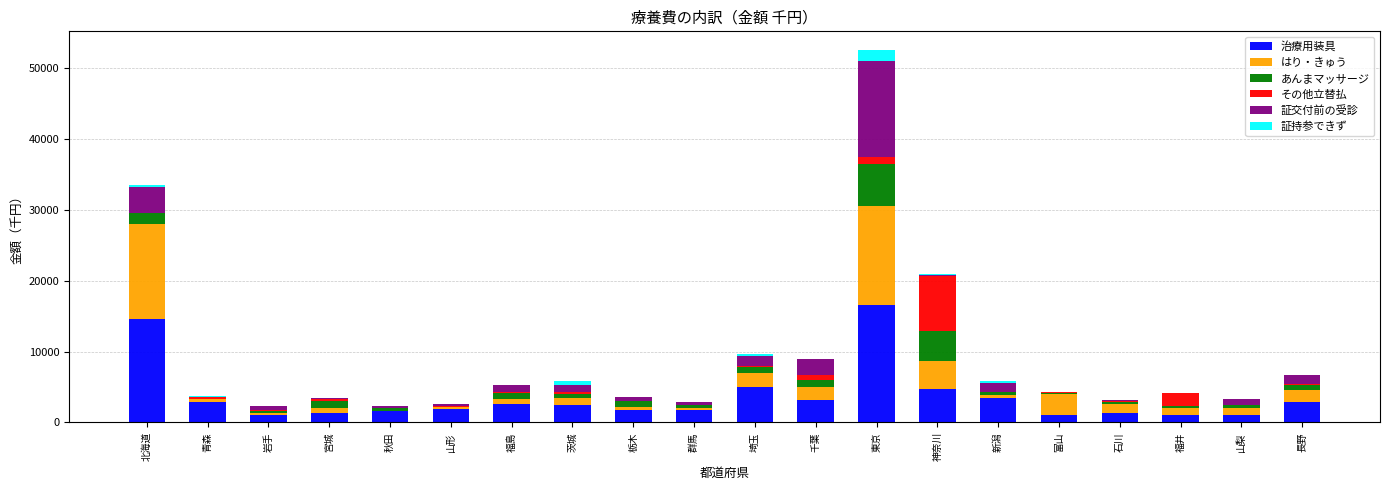

What is the total value across all series at 東京?

52533.4